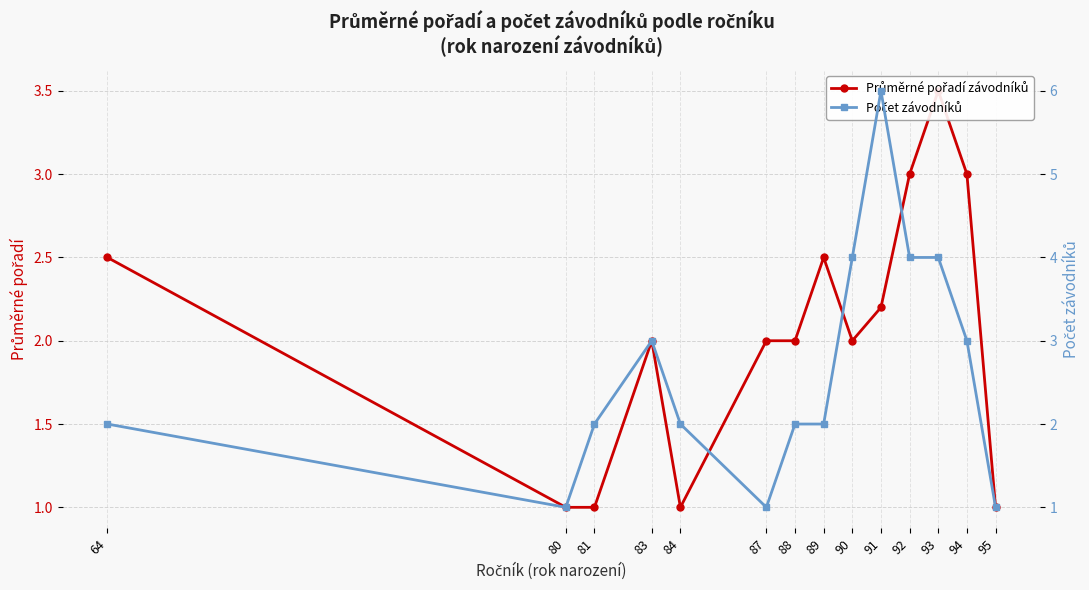

What is the sum of all Počet závodníků values?

37.0